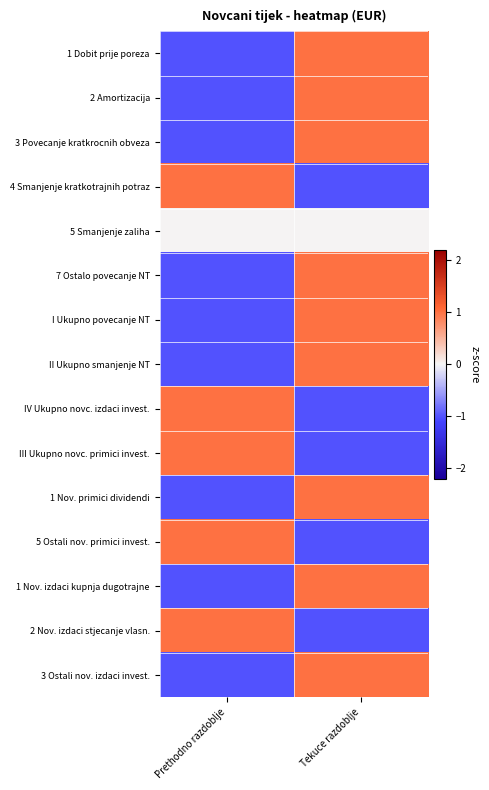

At which category does the chart reach its minimum across all series?

Prethodno razdoblje